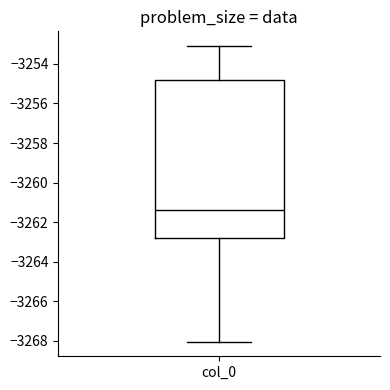

Transcribe this box plot: give where the median line is, the range the box spans, and where the two whiskers end, as read against the y-axis. The values are not printed on the chart, so give them approximately, as read against the axis.

median -3261.4, box -3262.8 to -3254.8, whiskers -3268.0 to -3253.2